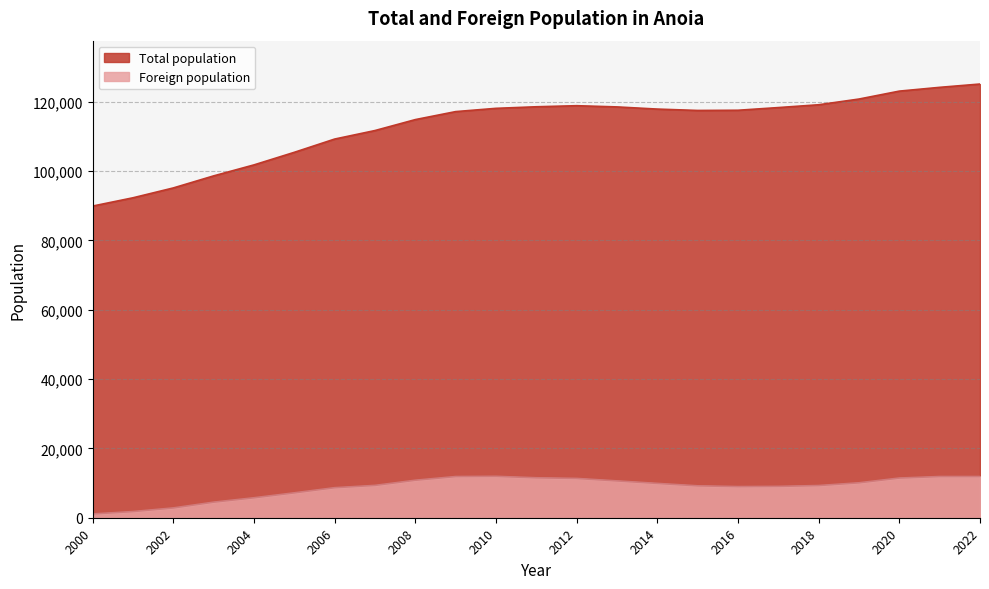

Does the chart display data point markers on the line(s)?

No